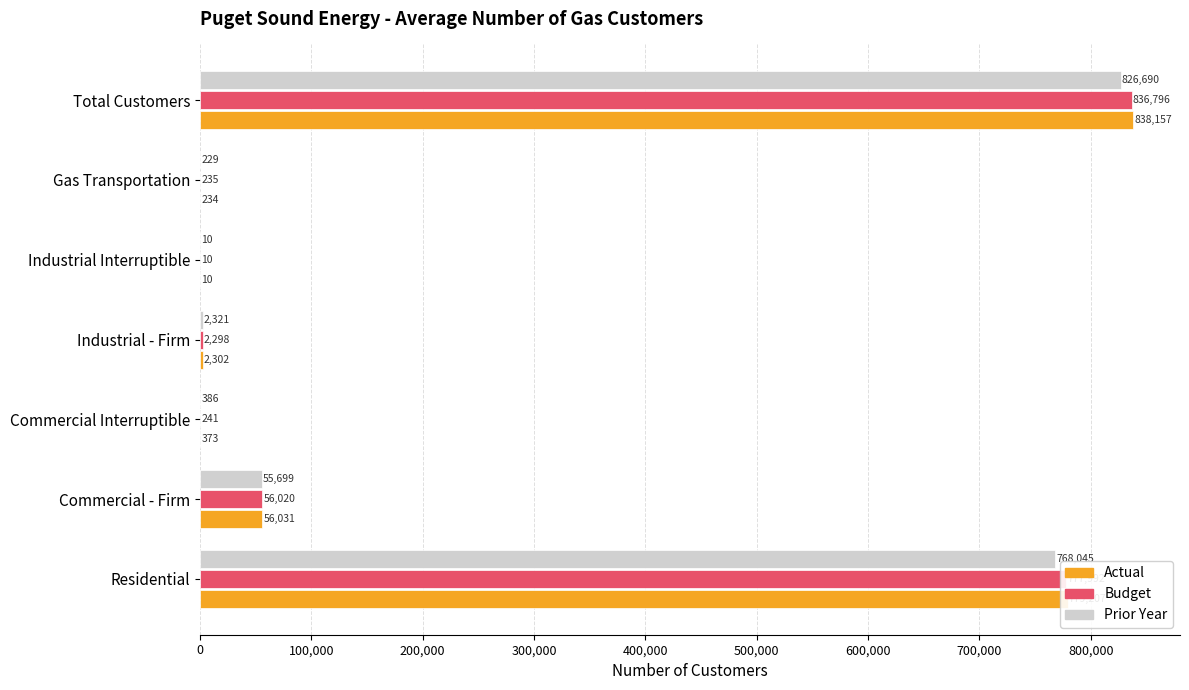

Which series has the largest total across all categories?

Actual